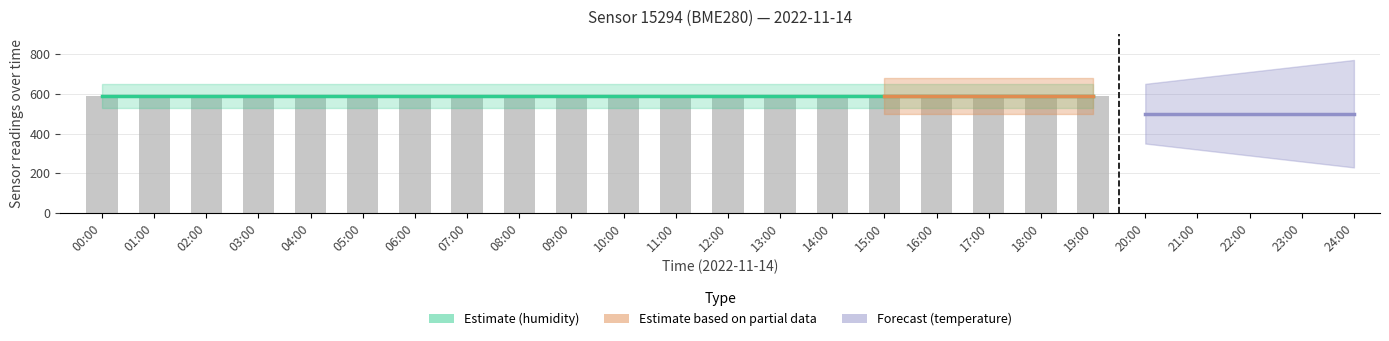

What position from the right is 04:00?

16